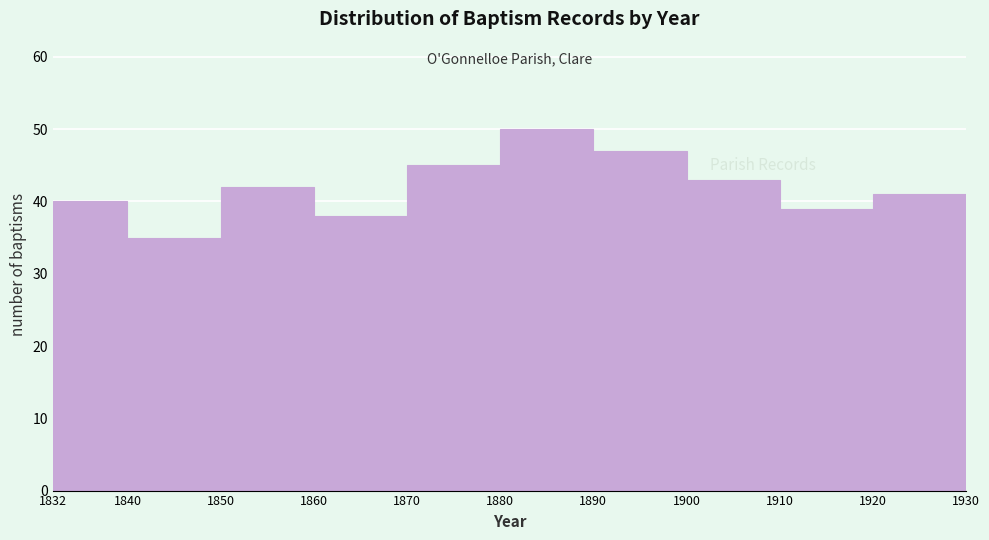

What is the height of the bar covering 1880 to 1890 on the x-axis? The values are not printed on the chart, so give them approximately, as read against the axis.

50